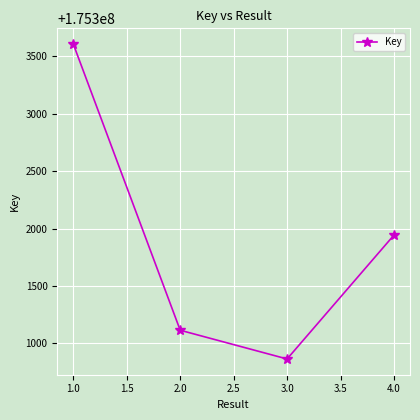

What is the change in value from 2.0 to 3.0?

-250